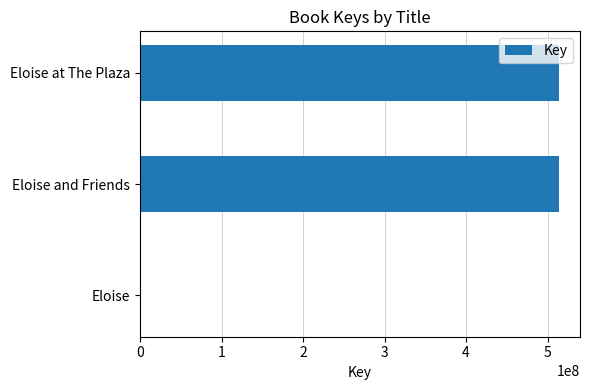

Between Eloise and Eloise at The Plaza, which is larger?

Eloise at The Plaza